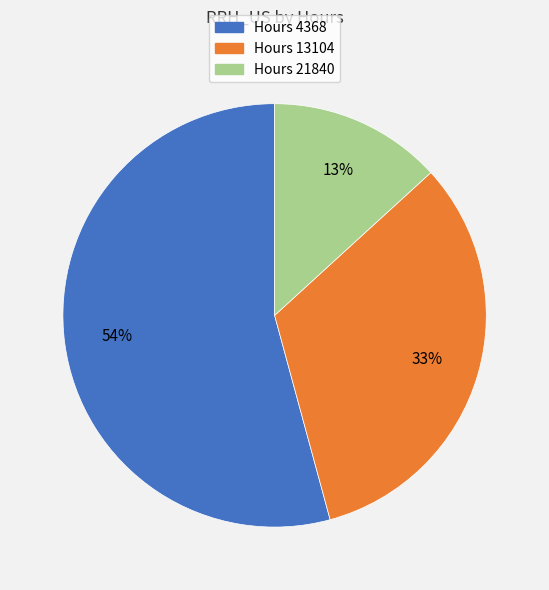

Is there any slice that represents more than half of the pie?

Yes